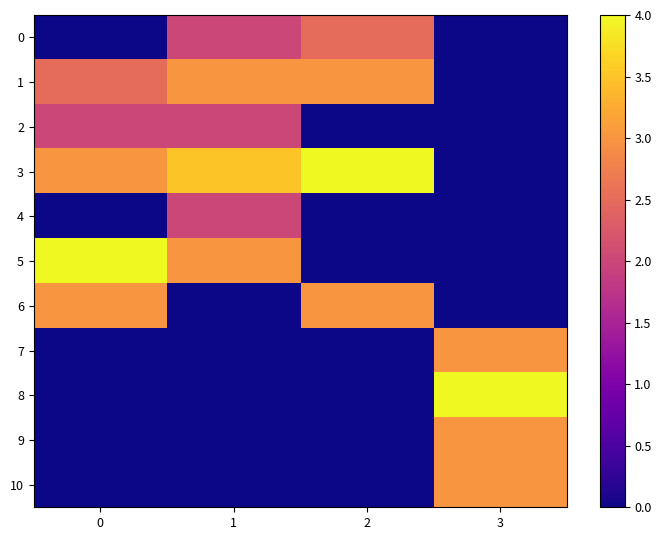

At 1, list the series in order from largest to smallest.

3, 1, 5, 0, 2, 4, 6, 7, 8, 9, 10